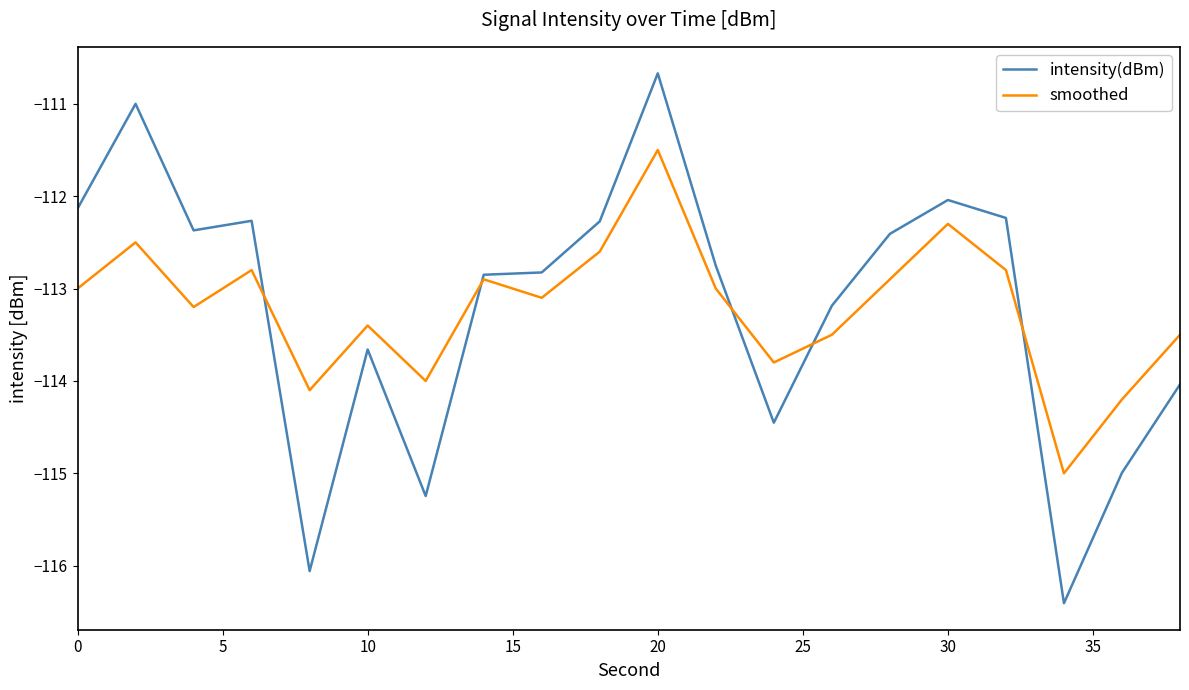

What is the highest value of the smoothed series?

-111.5